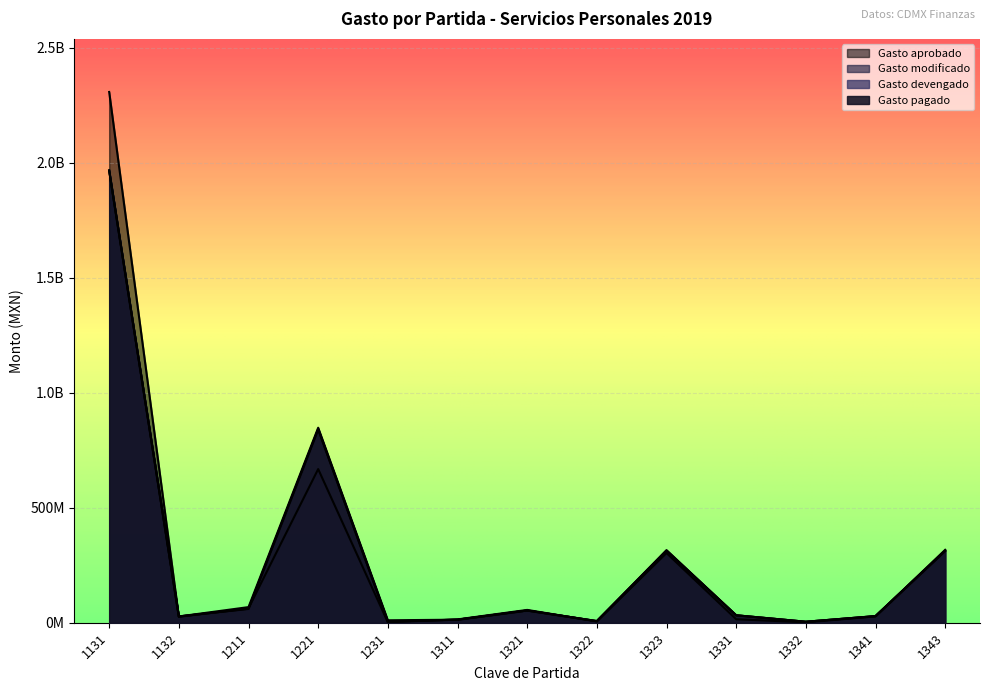

True or false: Gasto devengado and Gasto pagado intersect in this chart.

False